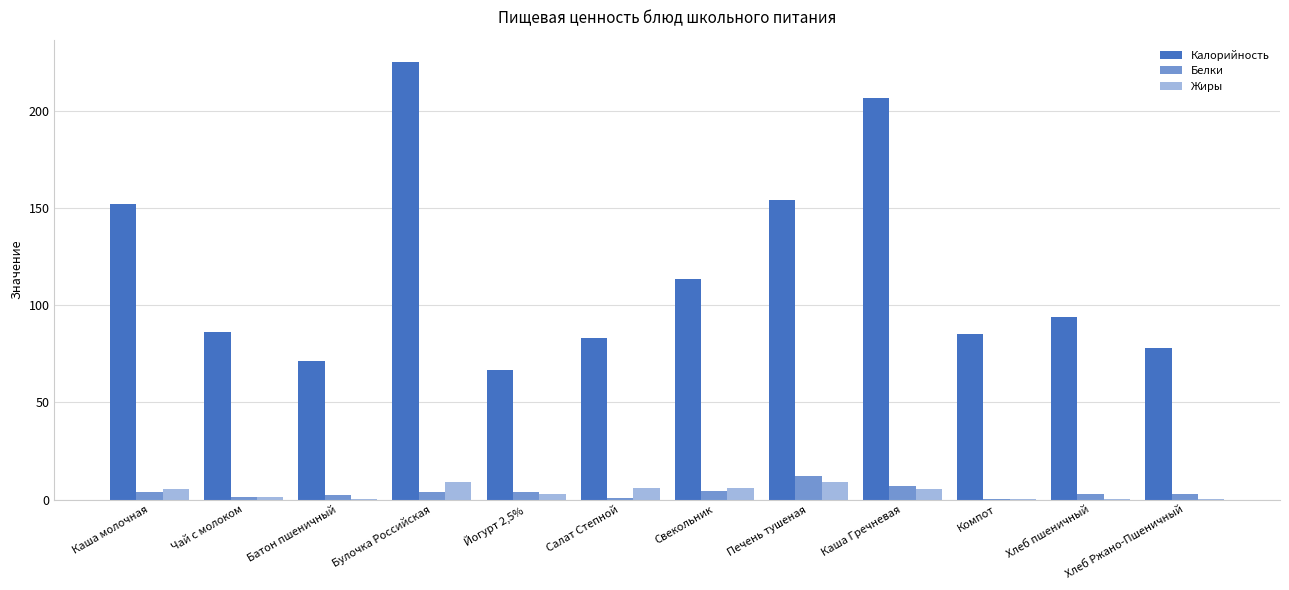

List the labels in order of Белки value, smallest first.

Компот, Салат Степной, Чай с молоком, Батон пшеничный, Хлеб Ржано-Пшеничный, Хлеб пшеничный, Каша молочная, Йогурт 2,5%, Булочка Российская, Свекольник, Каша Гречневая, Печень тушеная